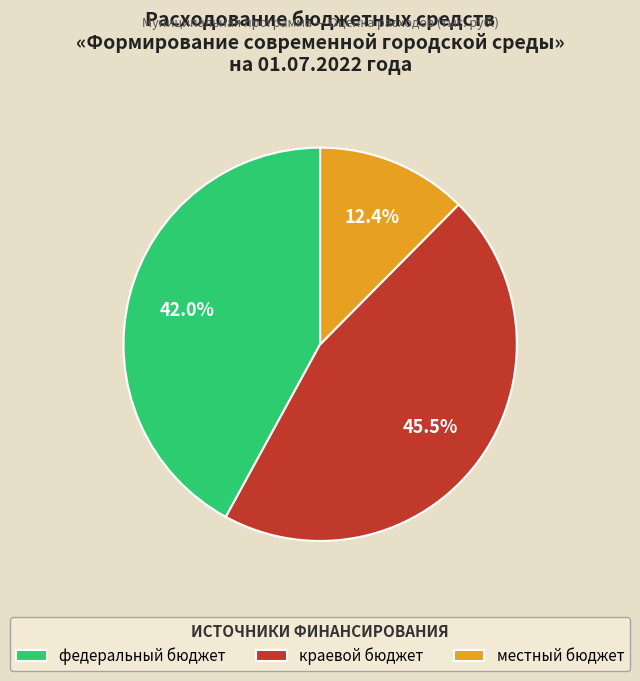

To the nearest percent, what portion does федеральный бюджет represent?

42%